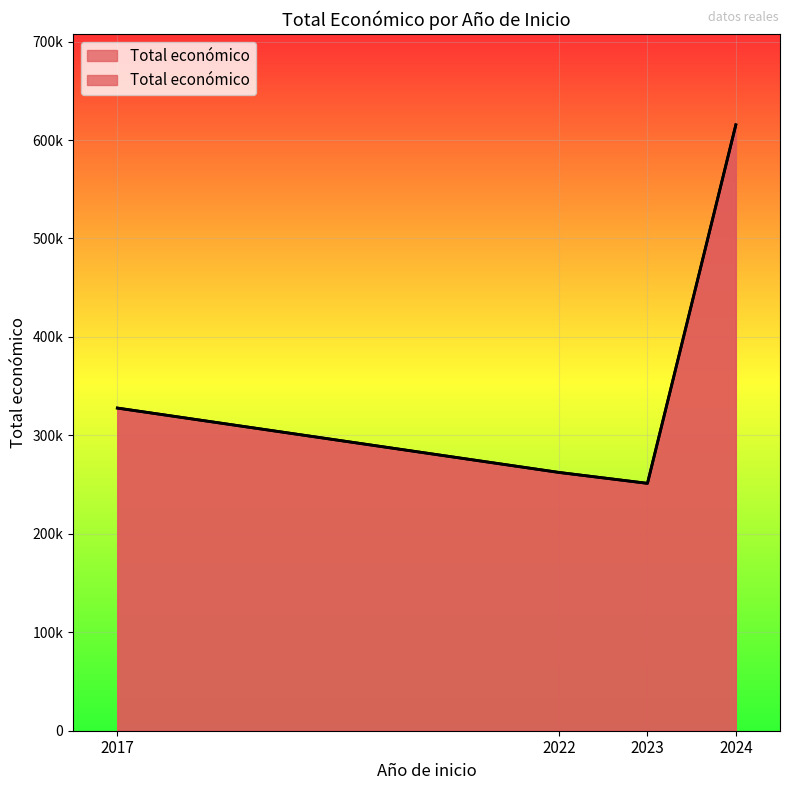

At which label does the data first exceed 327744?

2024